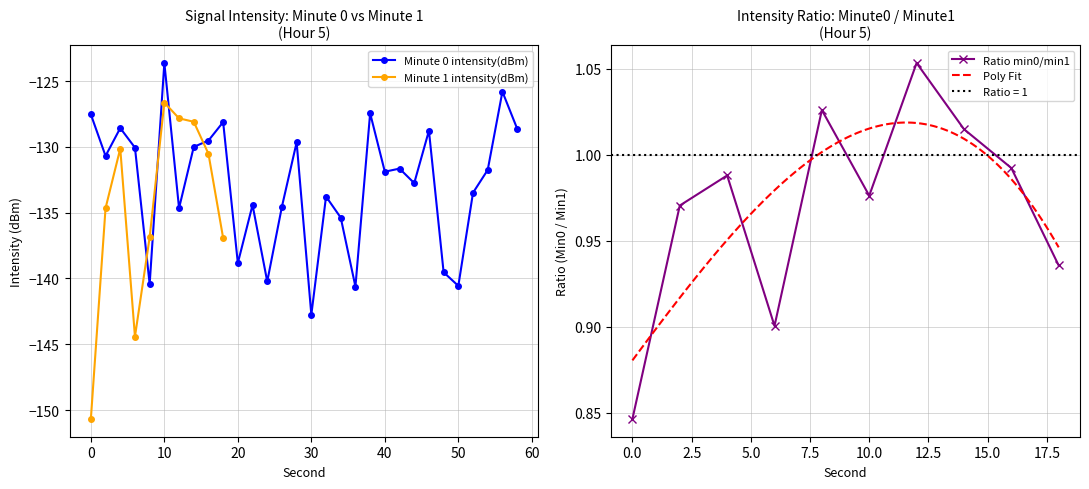

The Minute 0 intensity(dBm) series shows -65.0 at 30. True or false?

False